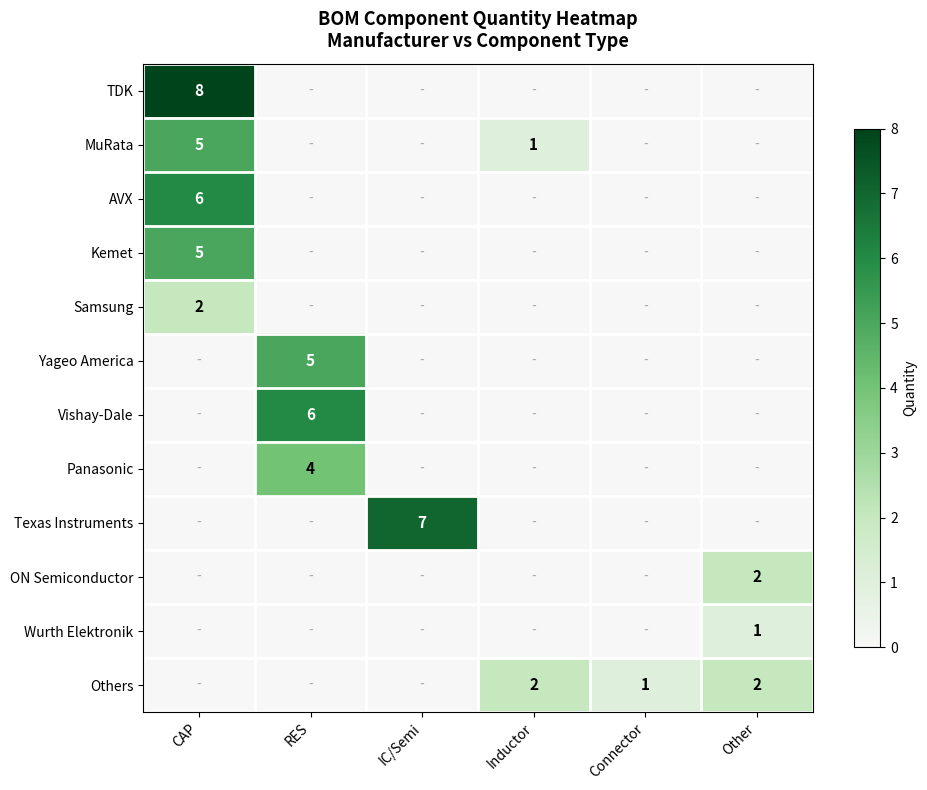

Which category has the highest value in the TDK series?

CAP